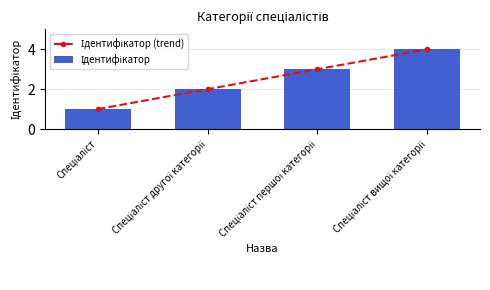

Rank the series by their maximum value, from highest to lowest.

Ідентифікатор (trend), Ідентифікатор